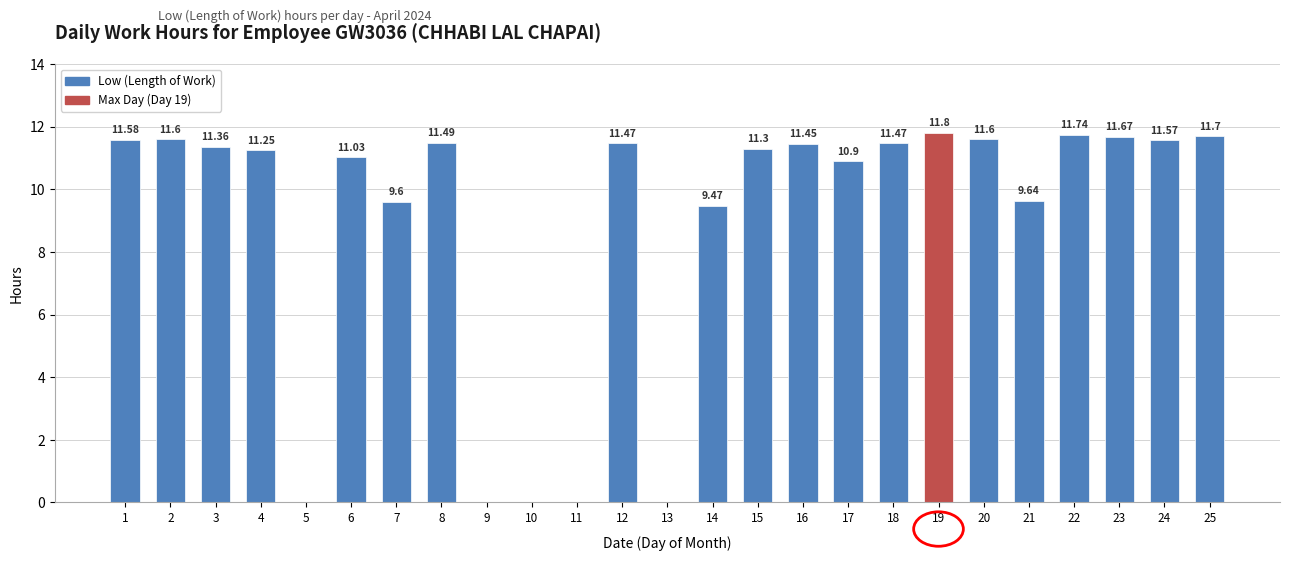

What is the sum of all values?

223.7